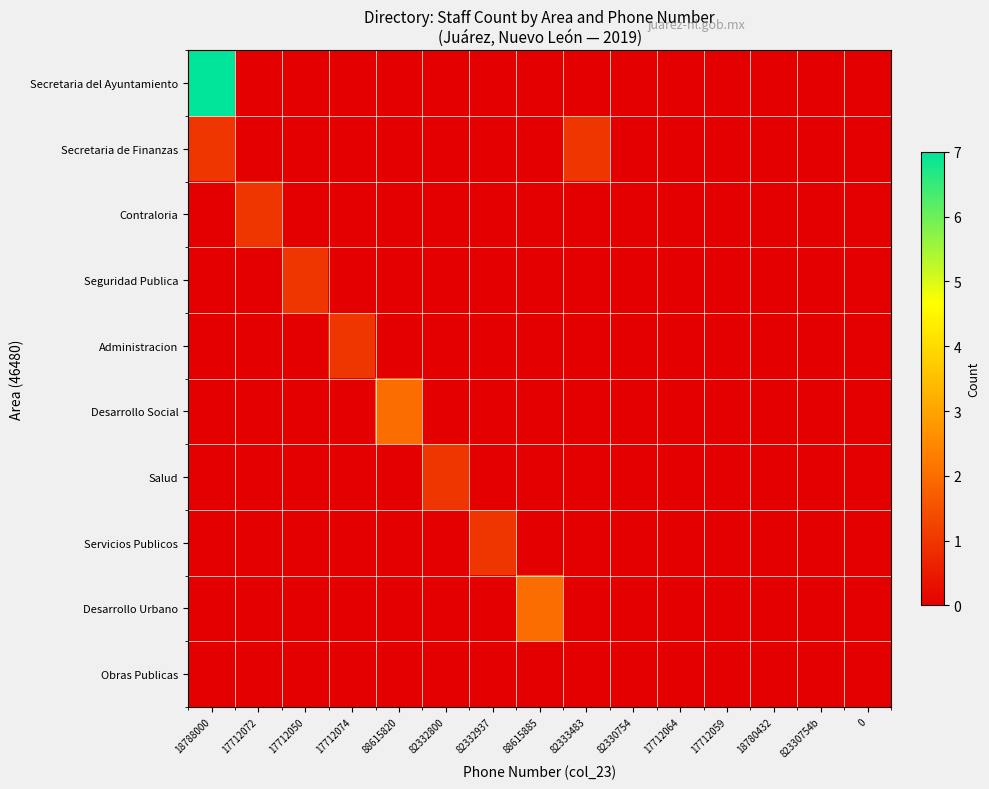

What is the greatest value displayed?

7